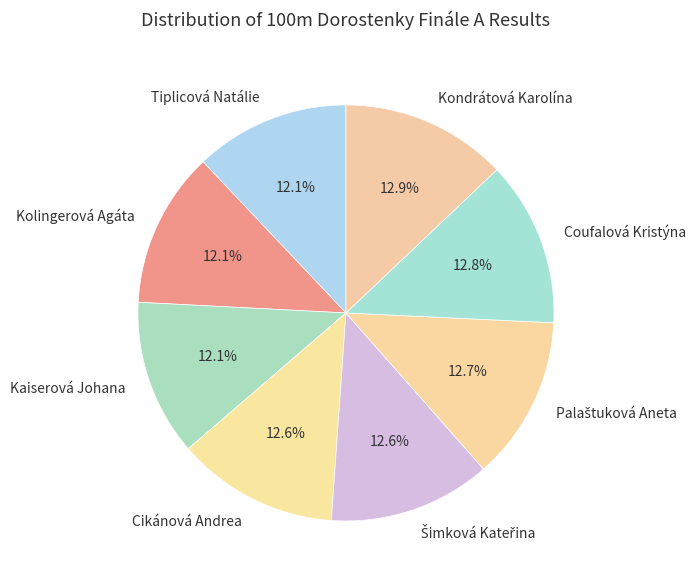

Do Kolingerová Agáta and Coufalová Kristýna together represent more than half of the pie?

No